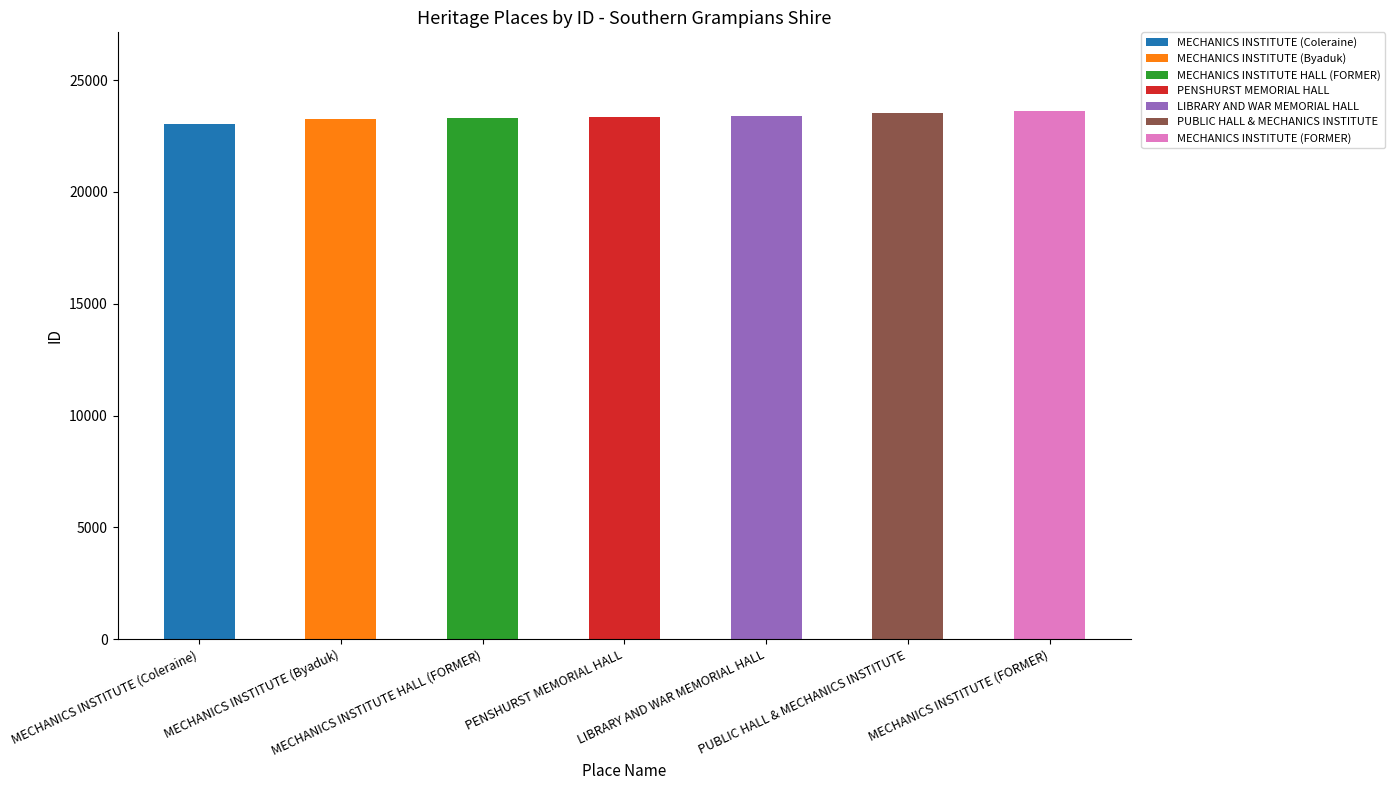

How many data points are less than 23369?

3